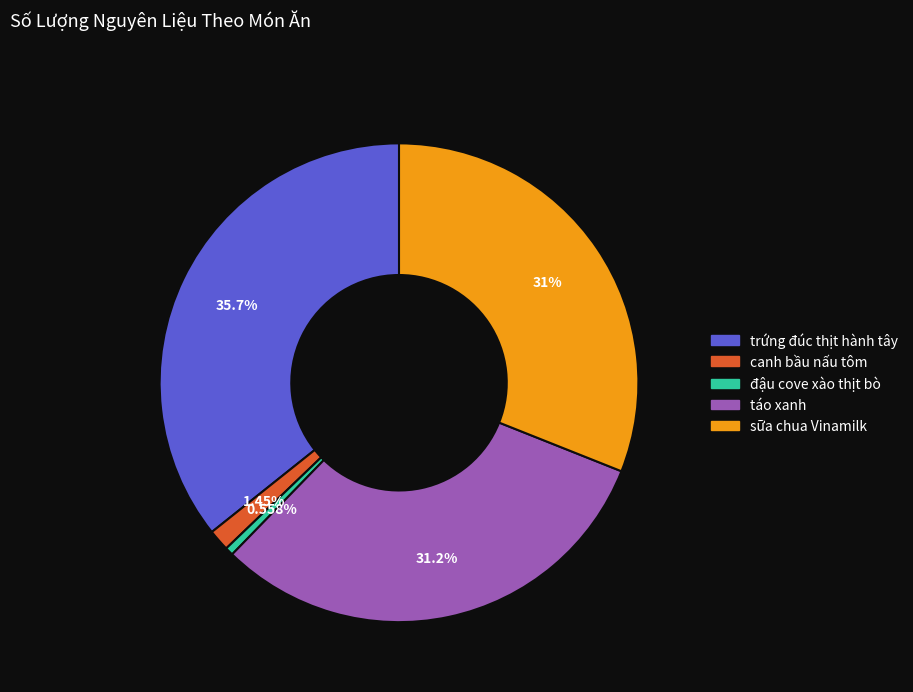

How many segments does this pie chart have?

5